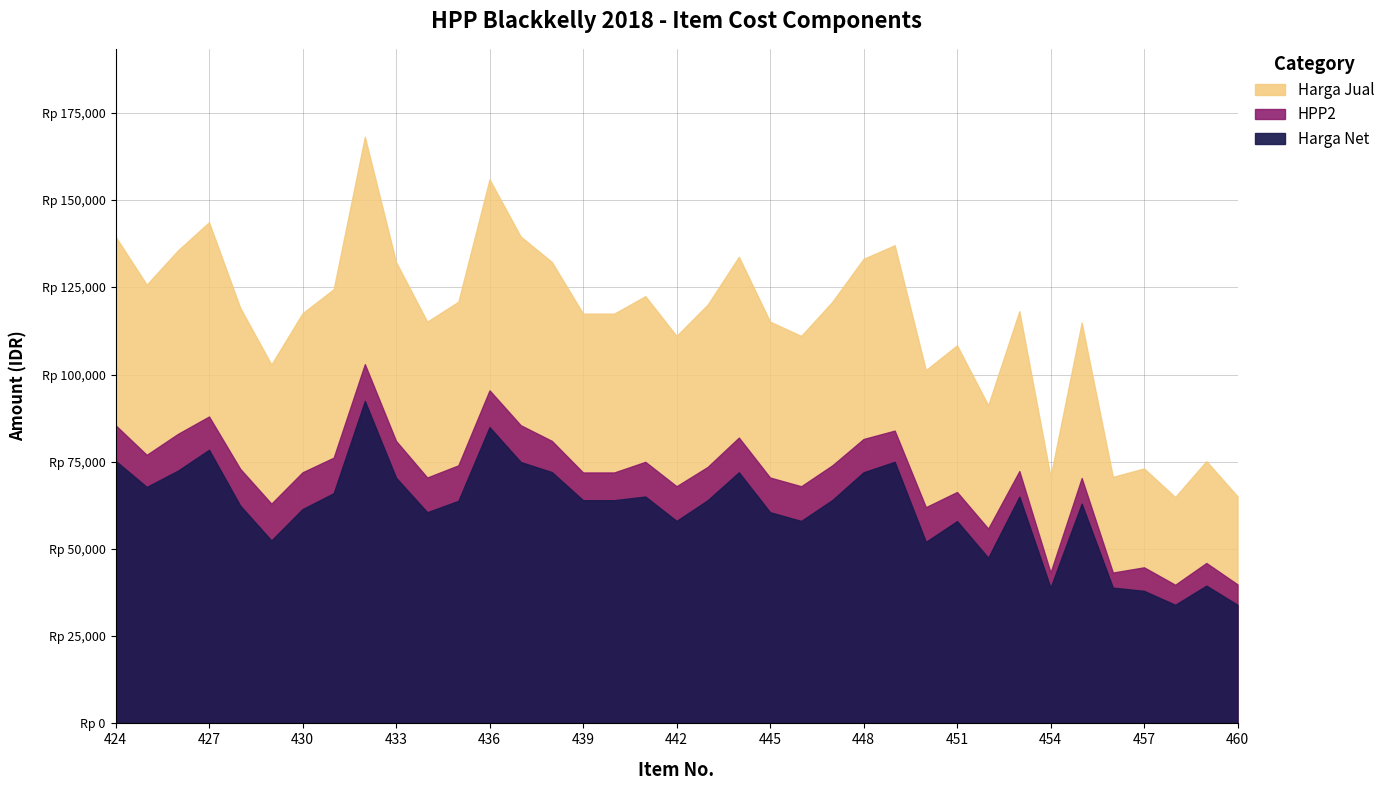

True or false: Harga Net and HPP2 cross at least once.

False